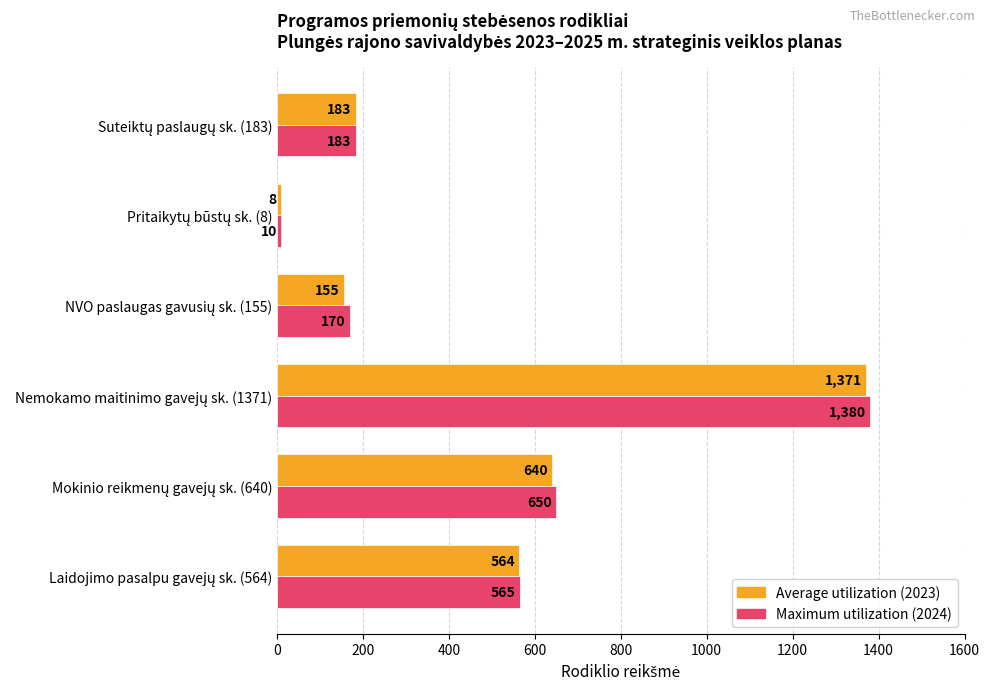

What is the maximum value shown in the chart?

1380